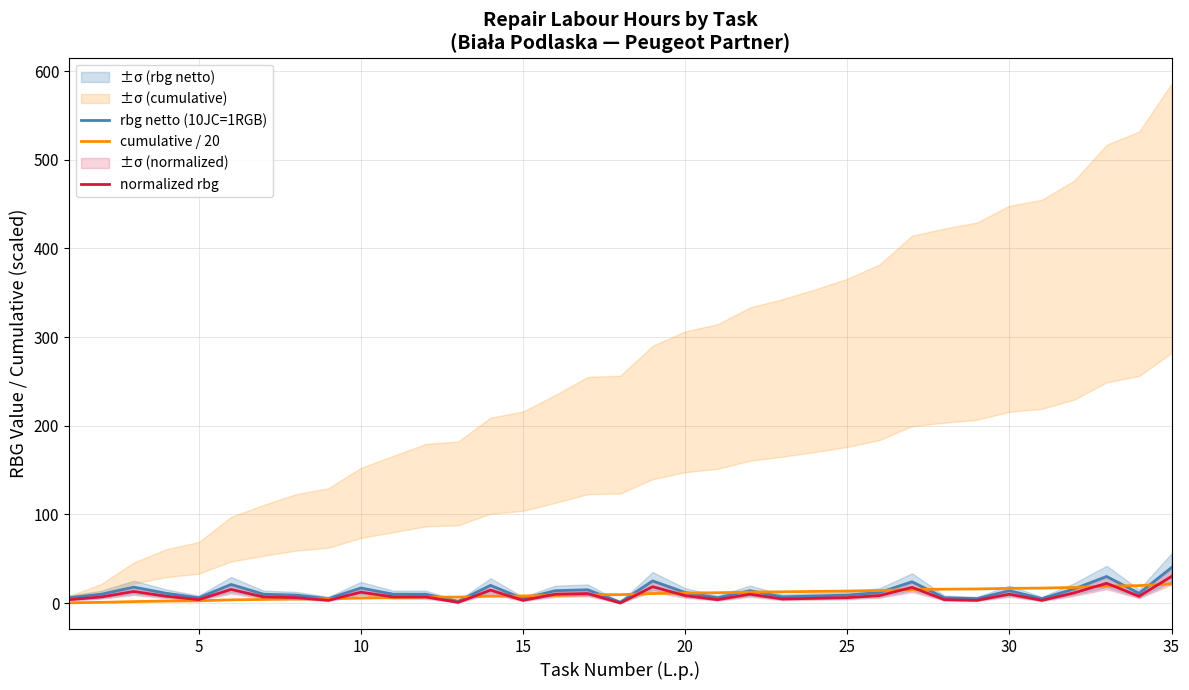

How many intersections are there between normalized rbg and cumulative / 20?

14